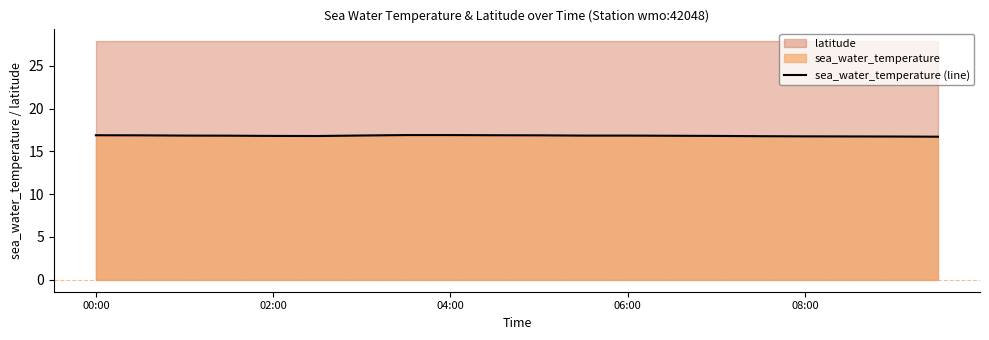

What is the difference between the values at 13 and 18?

0.1